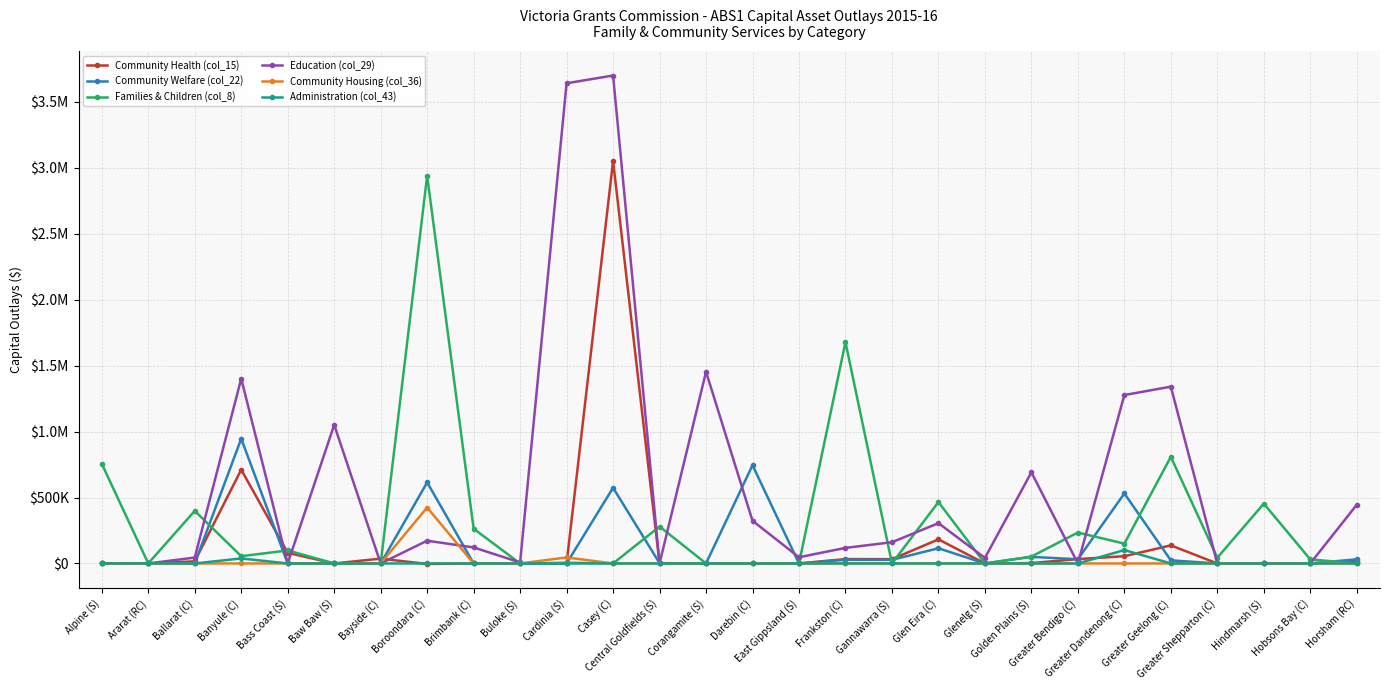

The Families & Children (col_8) series shows 1751539.0 at Darebin (C). True or false?

False